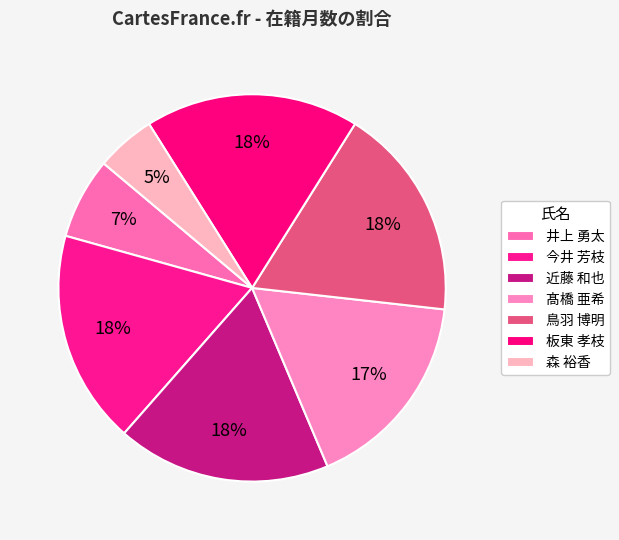

How many slices are in this pie chart?

7